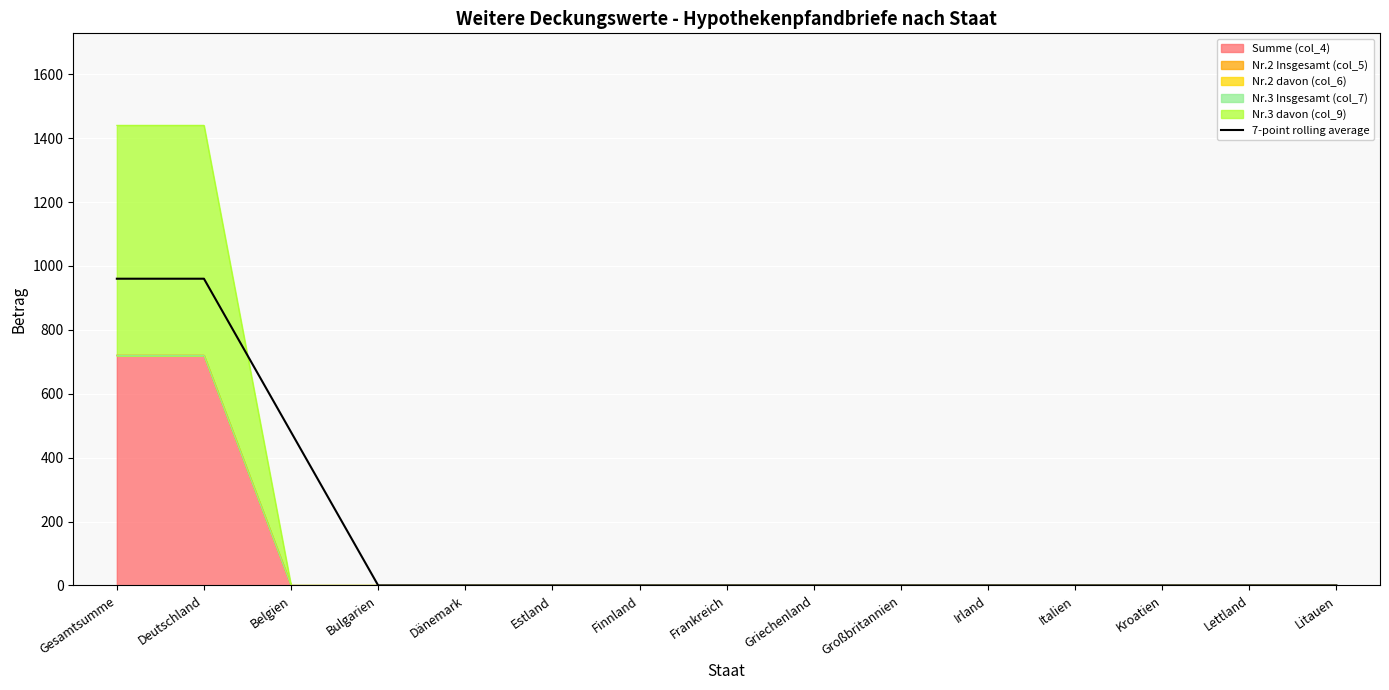

Reading left to right, list all the values displayed in this chart.

Gesamtsumme=960	Deutschland=960	Belgien=480	Bulgarien=0	Dänemark=0	Estland=0	Finnland=0	Frankreich=0	Griechenland=0	Großbritannien=0	Irland=0	Italien=0	Kroatien=0	Lettland=0	Litauen=0